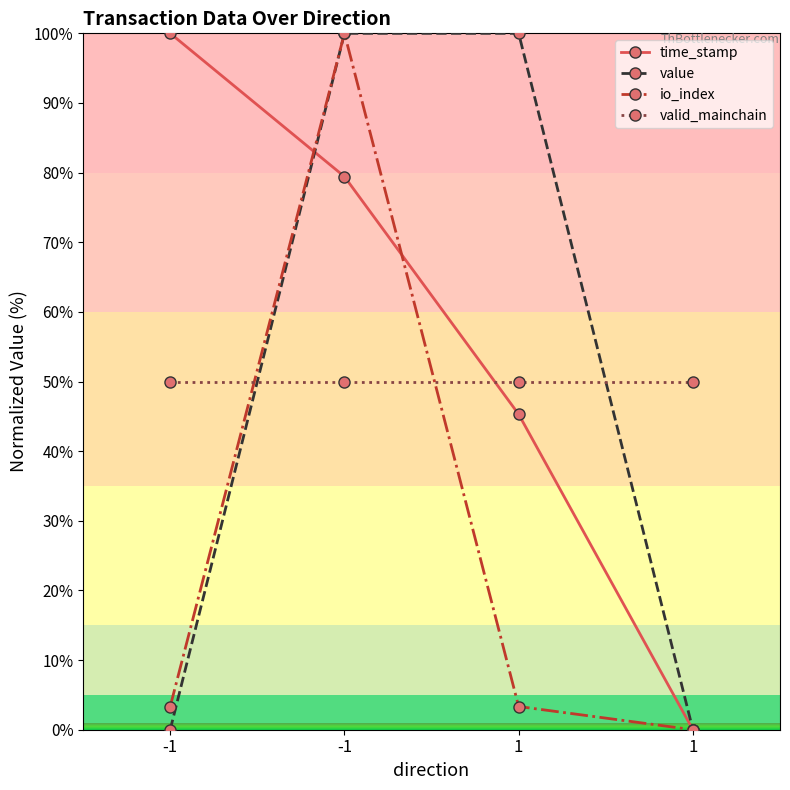

Between 1 and -1, which is larger?

-1